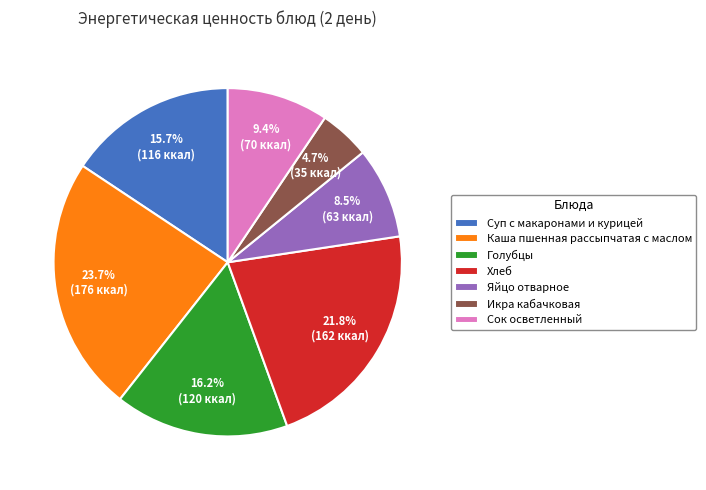

To the nearest percent, what is the average slice percentage?

14%